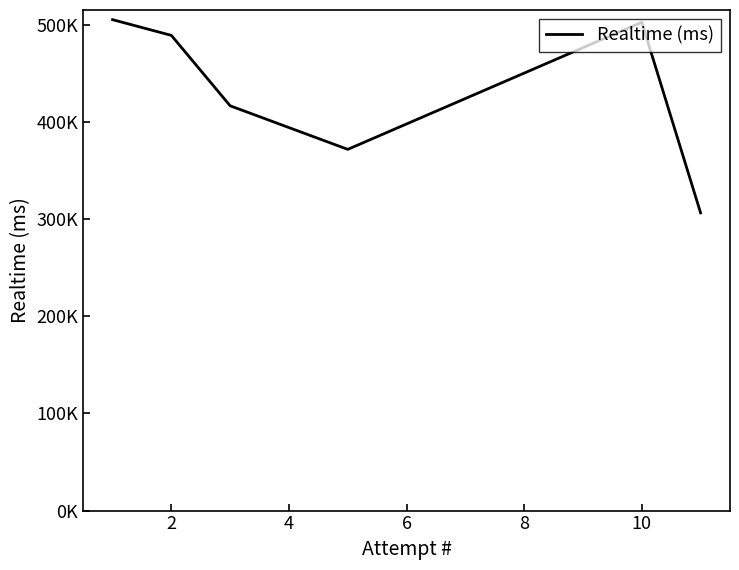

Is this an area chart (filled region under the line)?

No